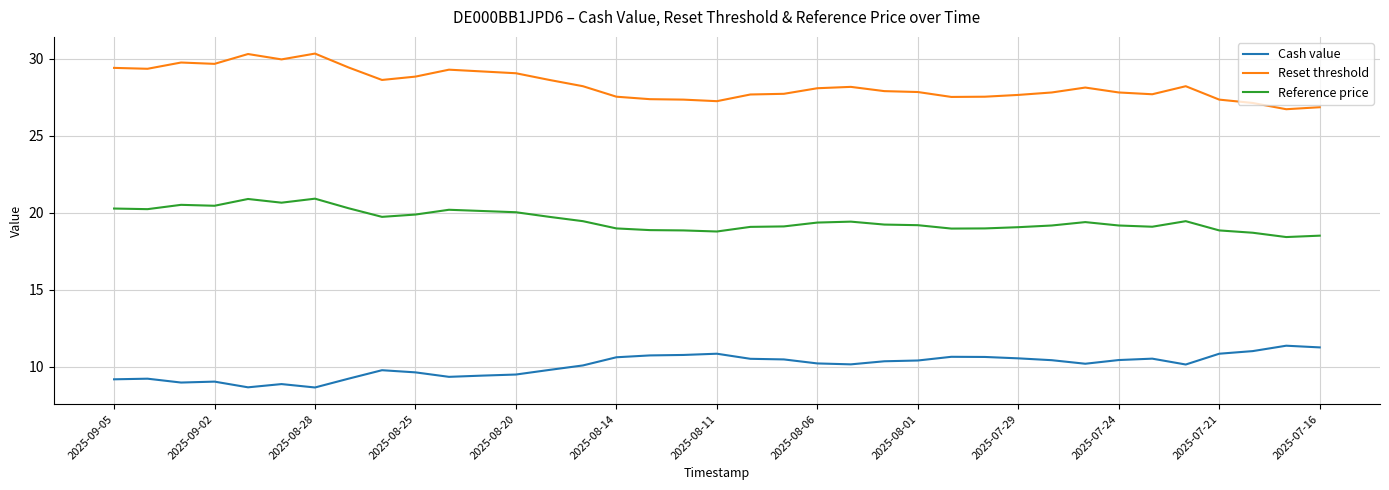

Which series has the largest total across all categories?

Reset threshold